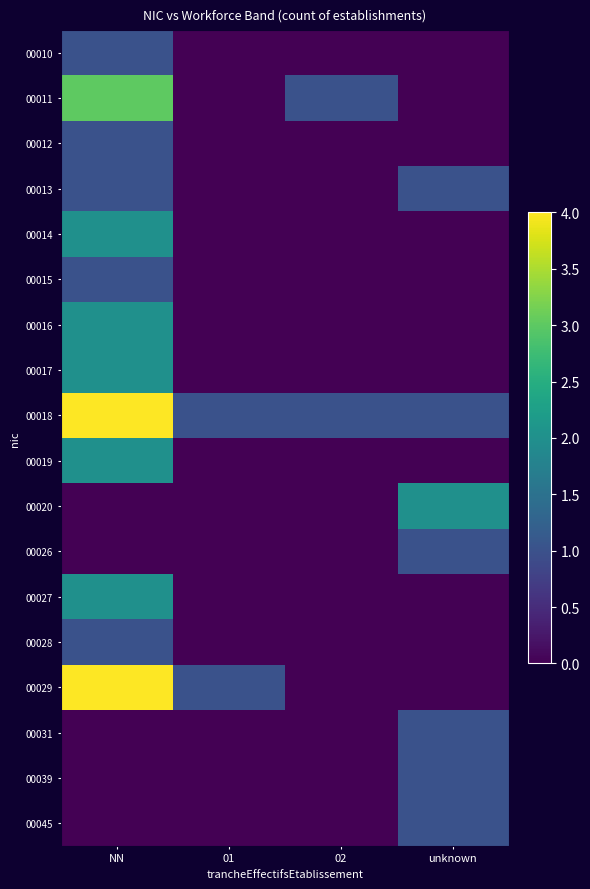

What is the total value across all series at 01?

2